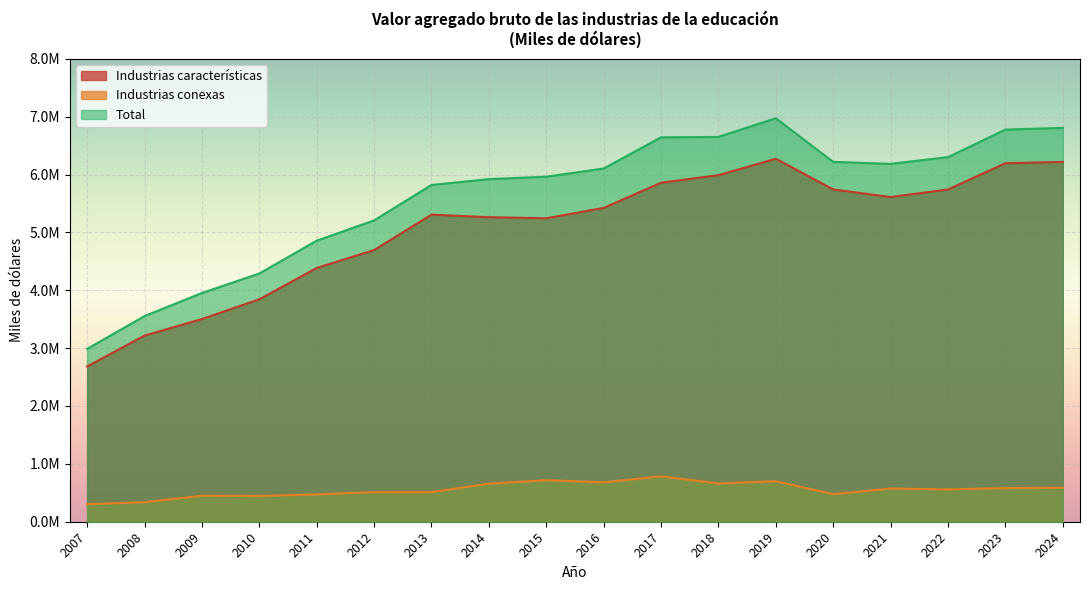

What position from the right is 2024?

1